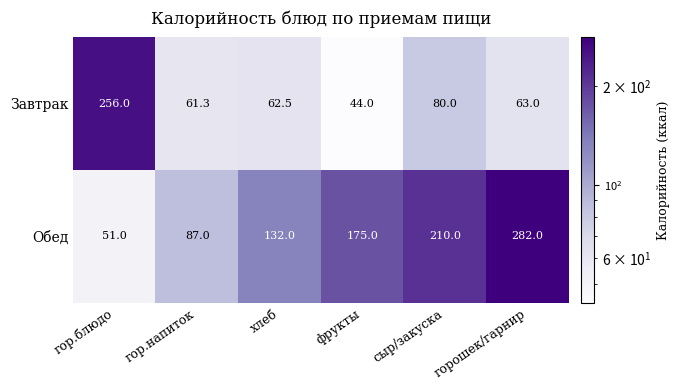

How many values in the Обед series are below 175?

3